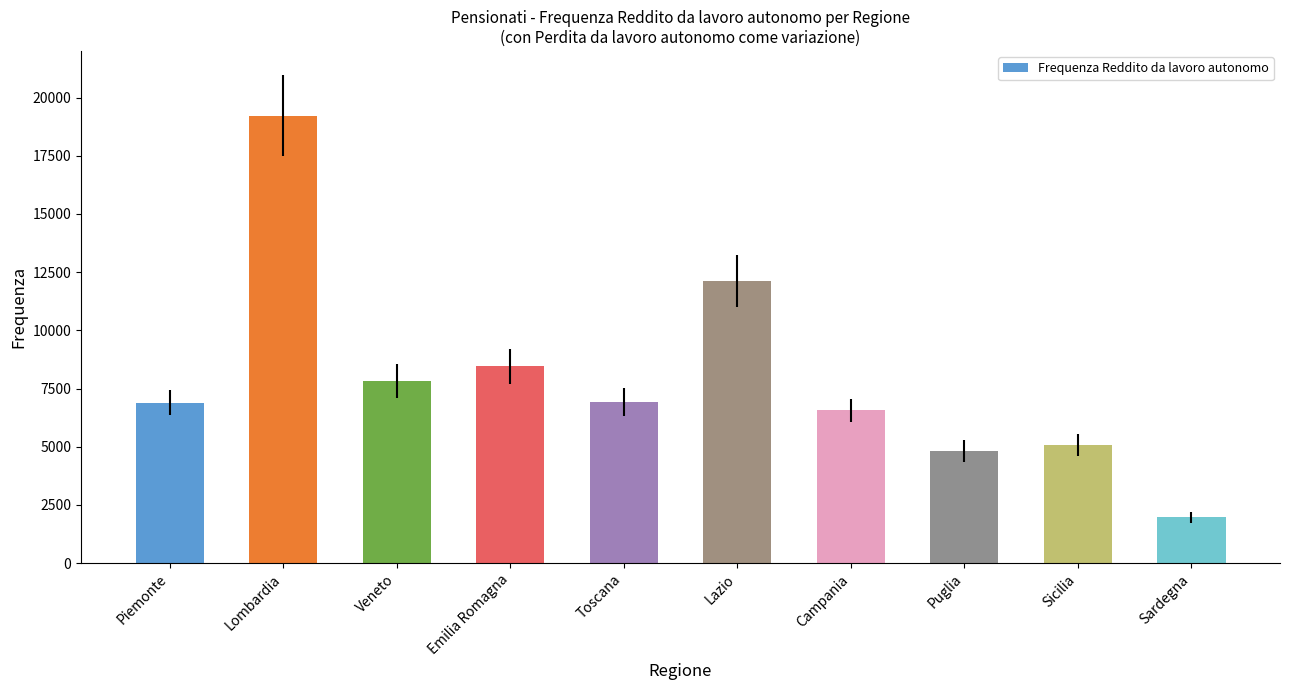

What is the smallest value displayed?

1972